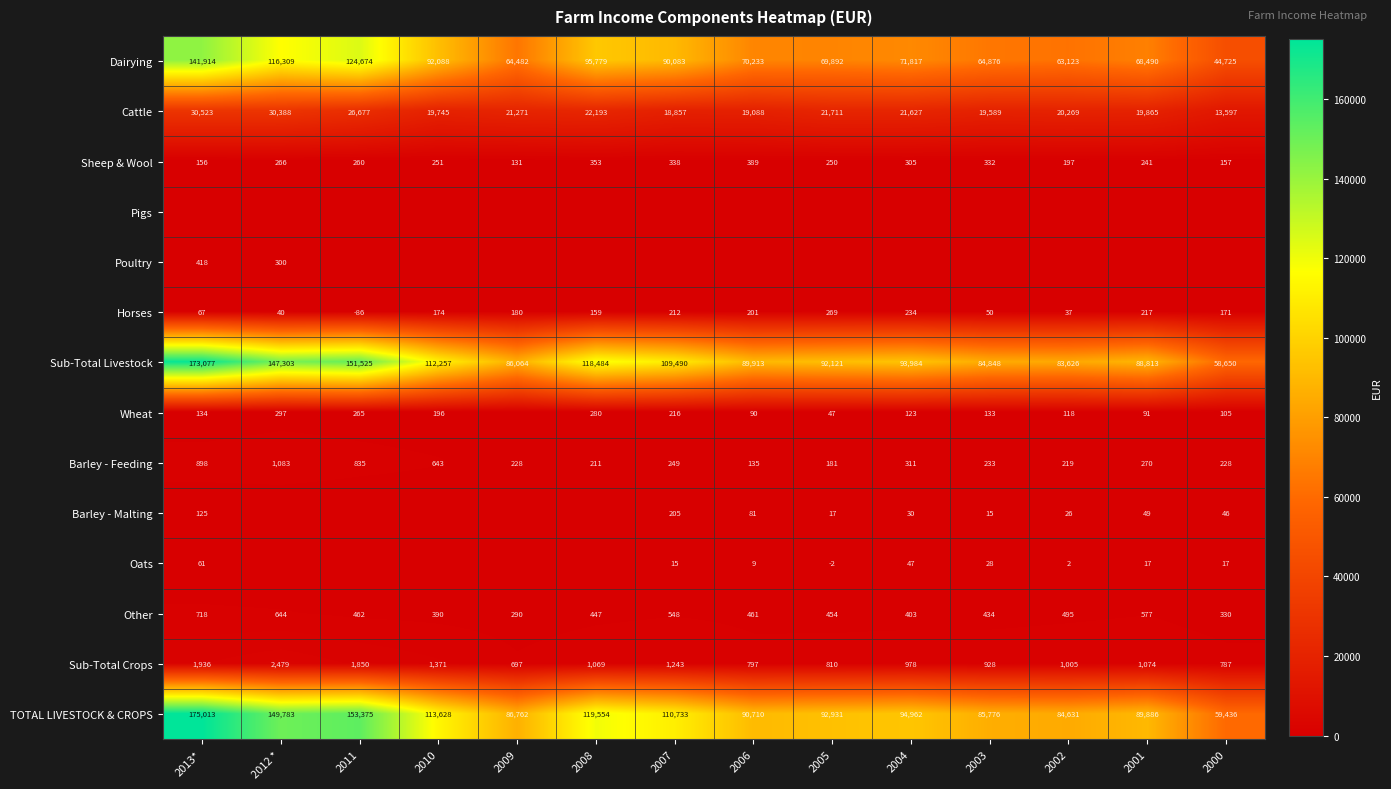

What is the minimum value shown in the chart?

-86